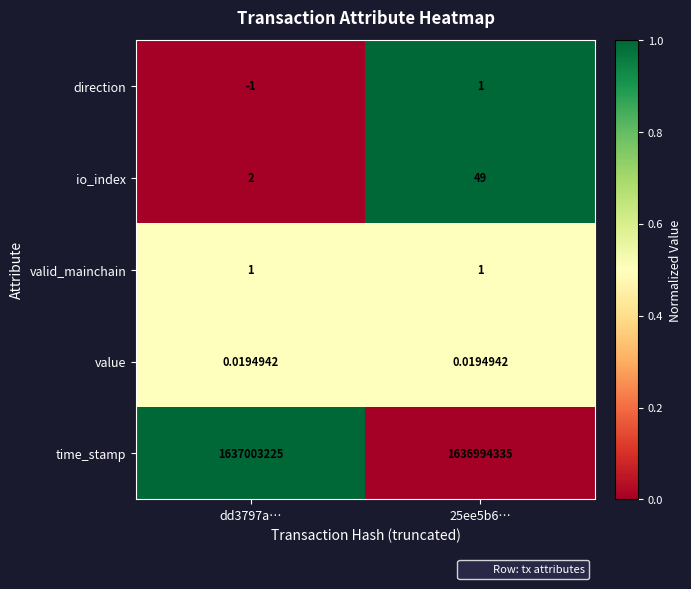

Which series changed the most between dd3797a… and 25ee5b6…?

time_stamp